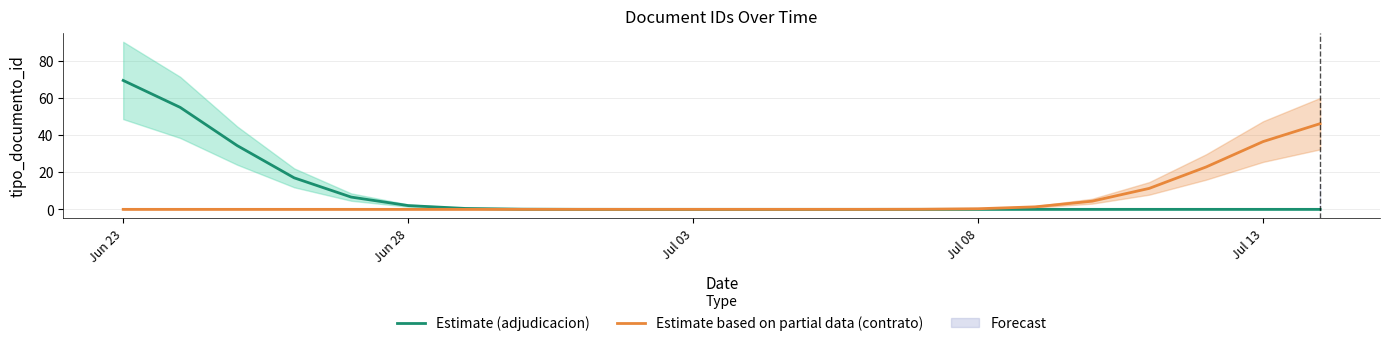

The Estimate based on partial data (contrato) series shows -31.4 at Jun 28. True or false?

False